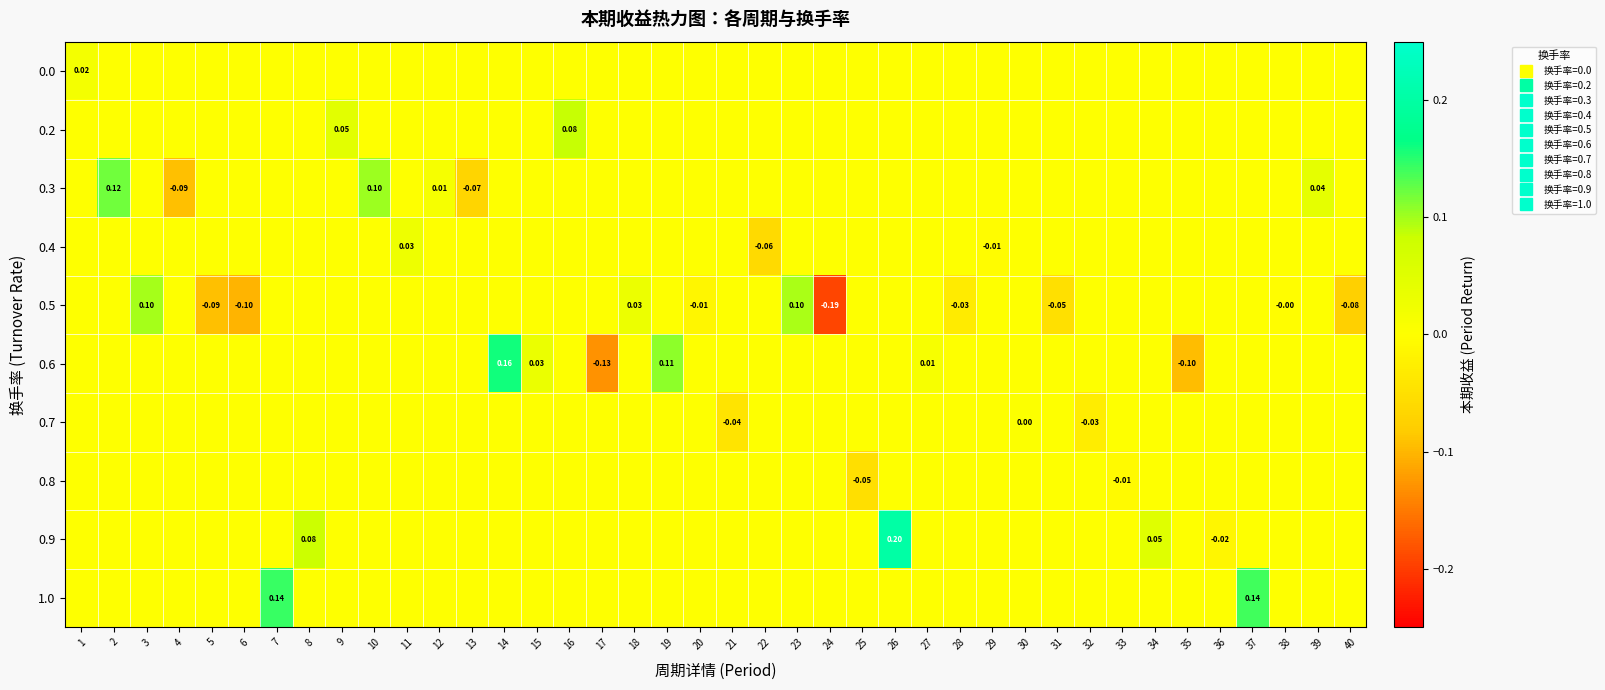

What is the difference between the maximum and minimum values in the 0.2 series?

0.1